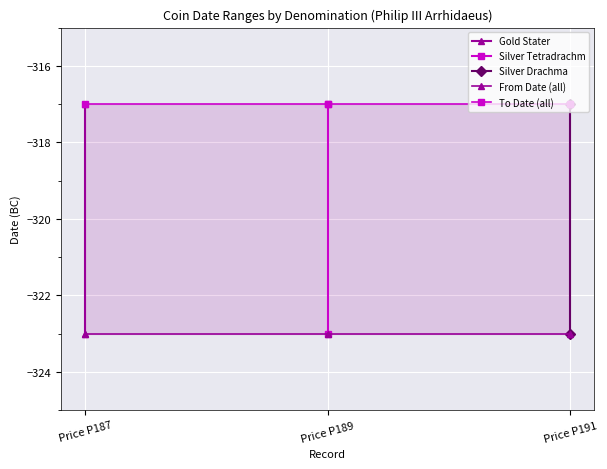

Which series has the largest range (max minus min)?

Gold Stater